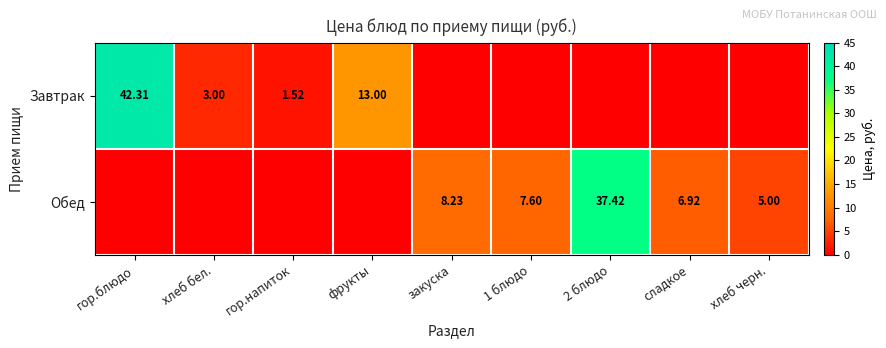

What is the difference between the maximum and minimum values in the Завтрак series?

42.3